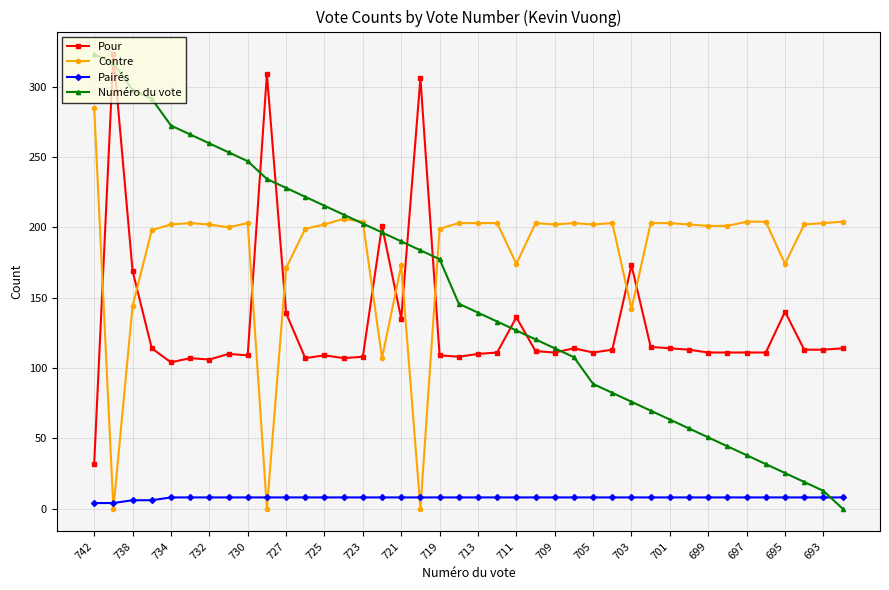

How many intersections are there between Pairés and Numéro du vote?

1